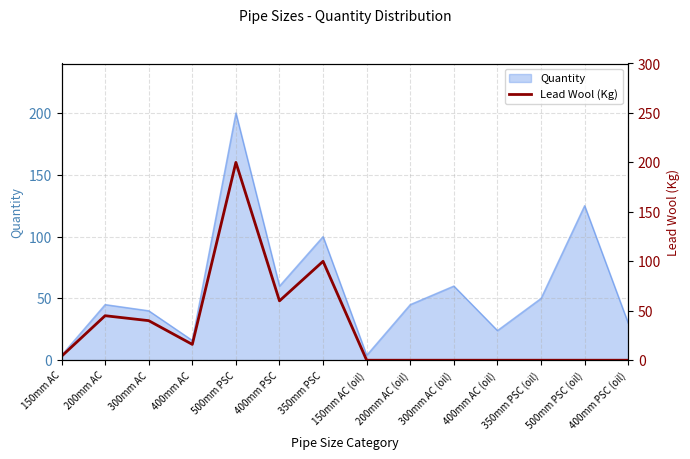

How many lines are shown in the chart?

1